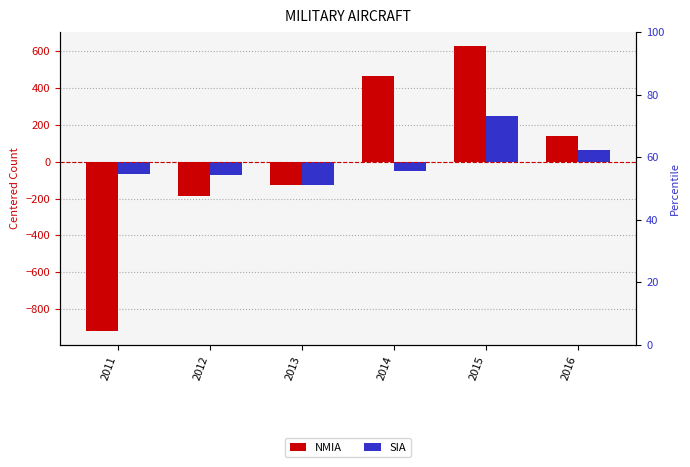

Reading left to right, extract all data points from this chart.

NMIA: -917.5	-186.5	-127.5	465.5	626.5	139.5
SIA: -64.5	-69.5	-126.5	-51.5	248.5	63.5